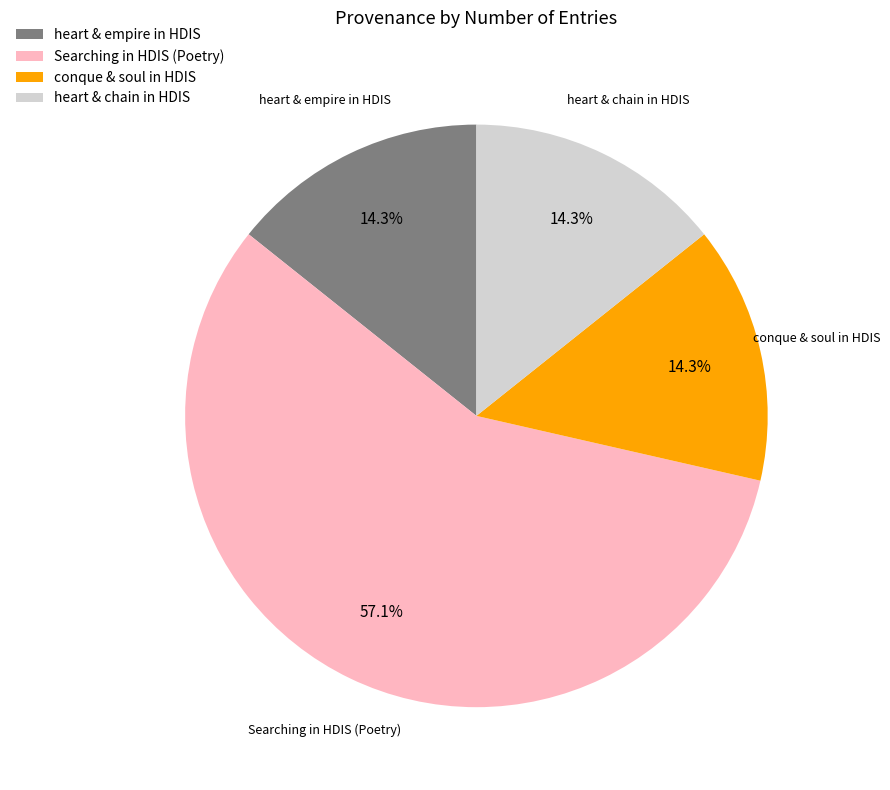

How many slices are in this pie chart?

4